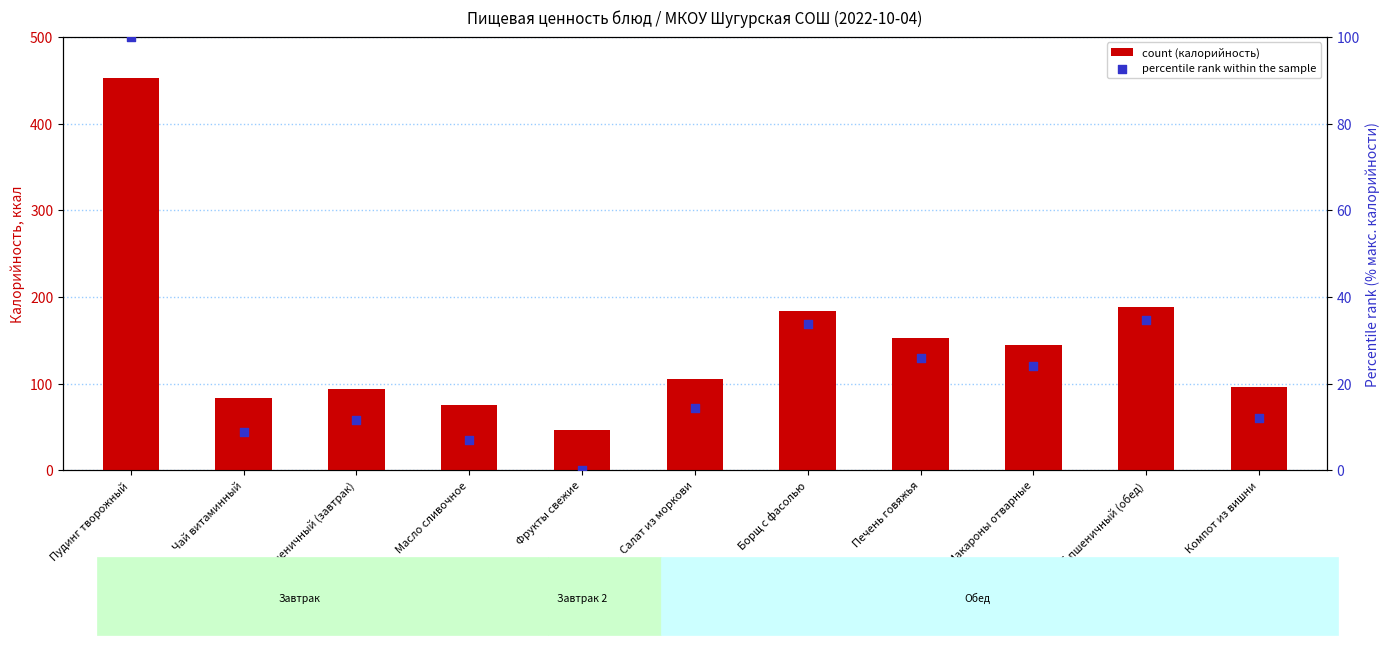

Which series contains the lowest Y value?

percentile rank within the sample